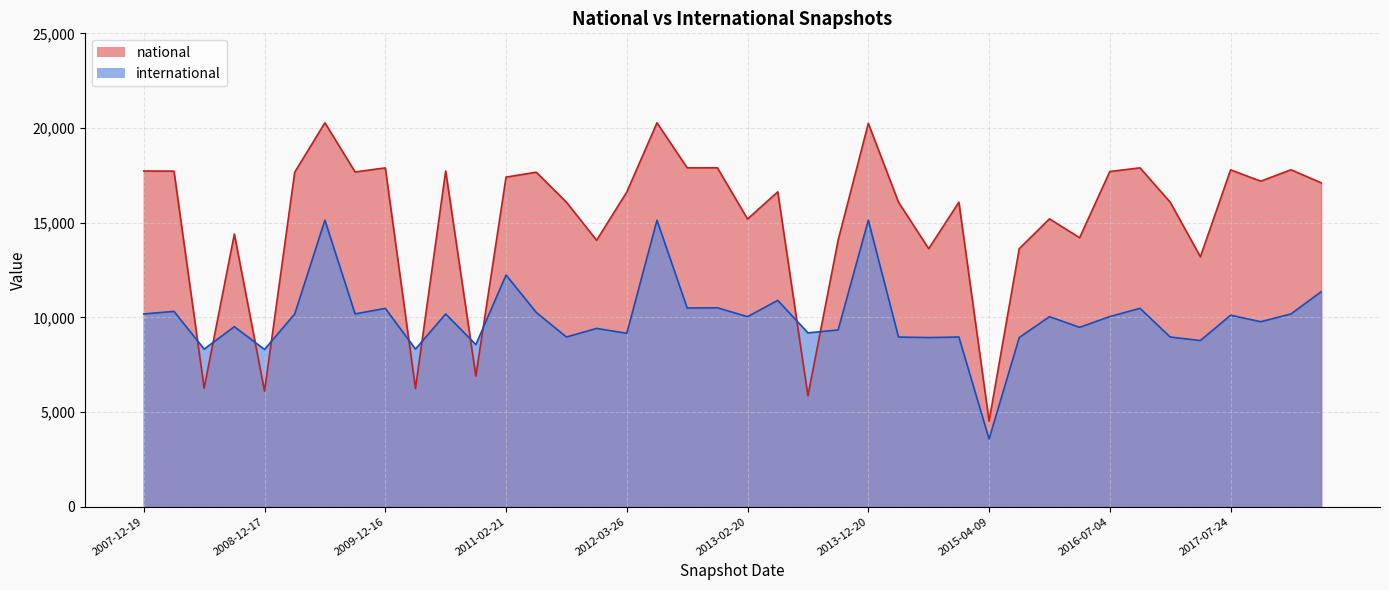

What is the sum of all national values?

604608